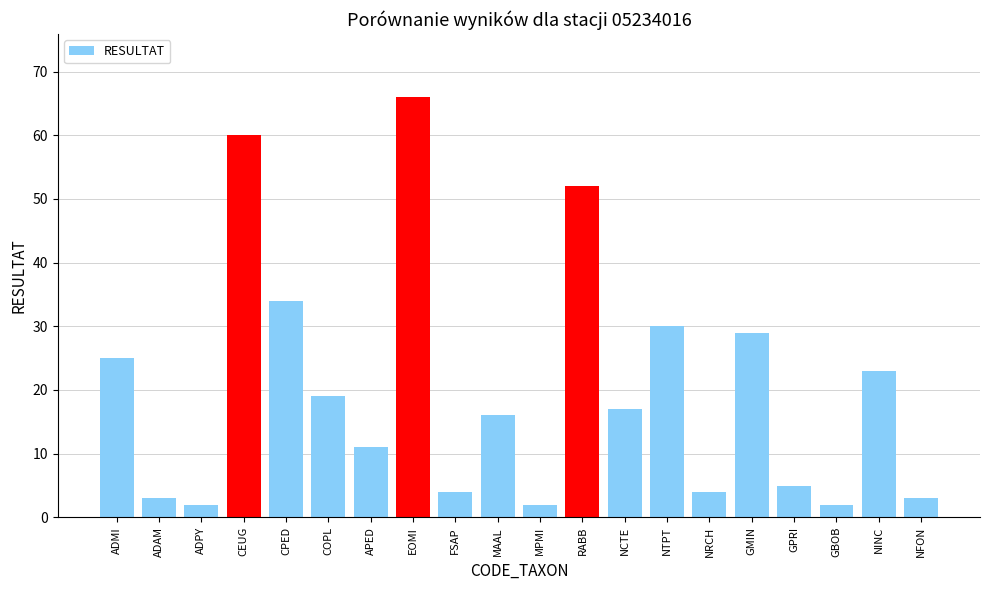

What is the difference between the values at COPL and ADAM?

16